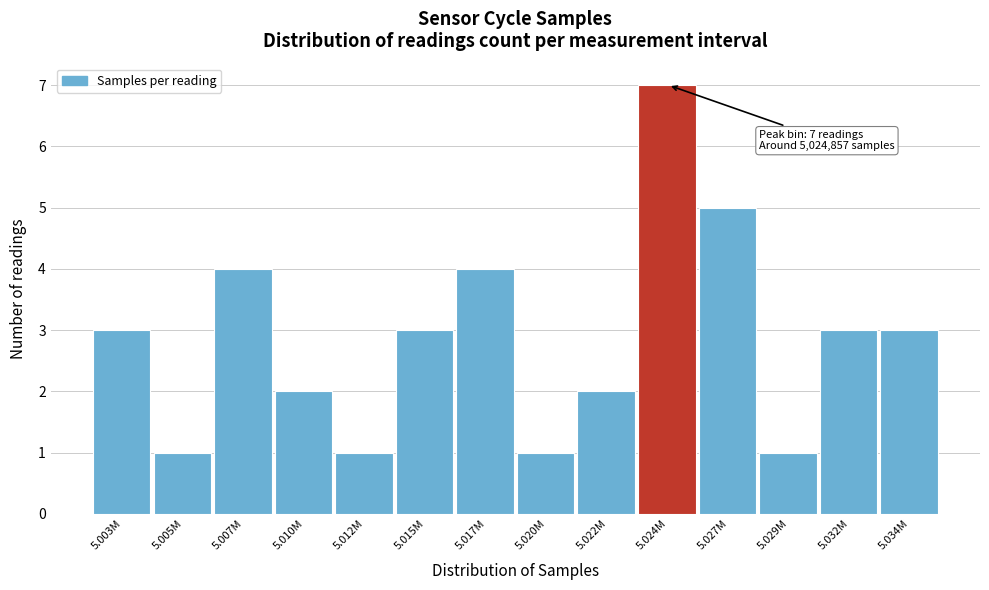

Reading right to left, list all the values displayed in this chart.

3	3	1	5	7	2	1	4	3	1	2	4	1	3